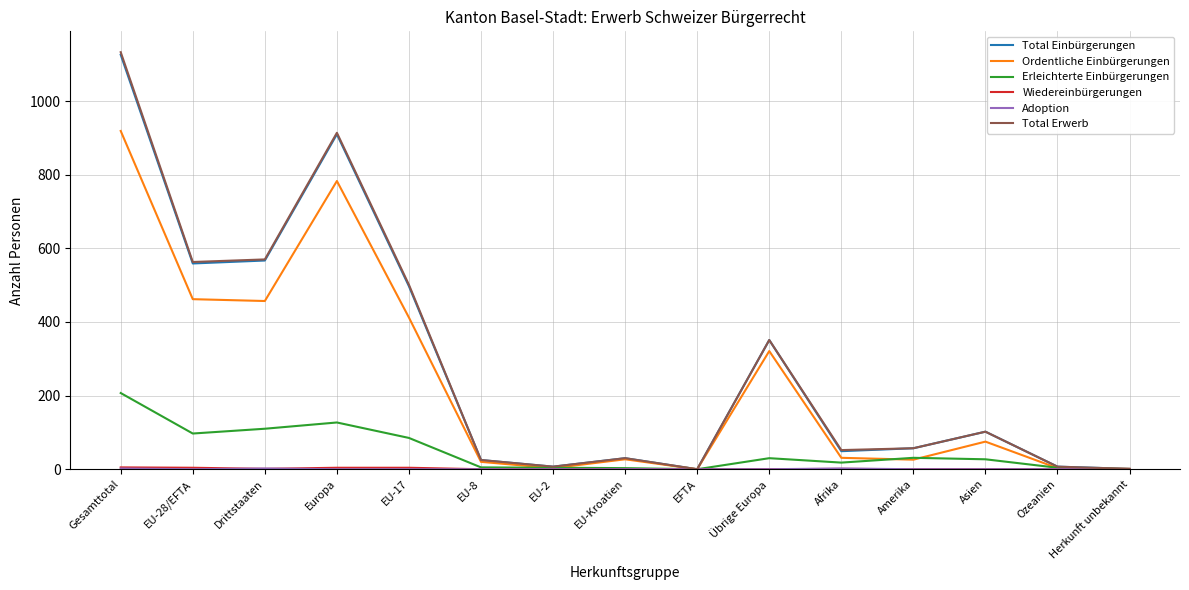

What is the maximum value for Total Erwerb?

1133